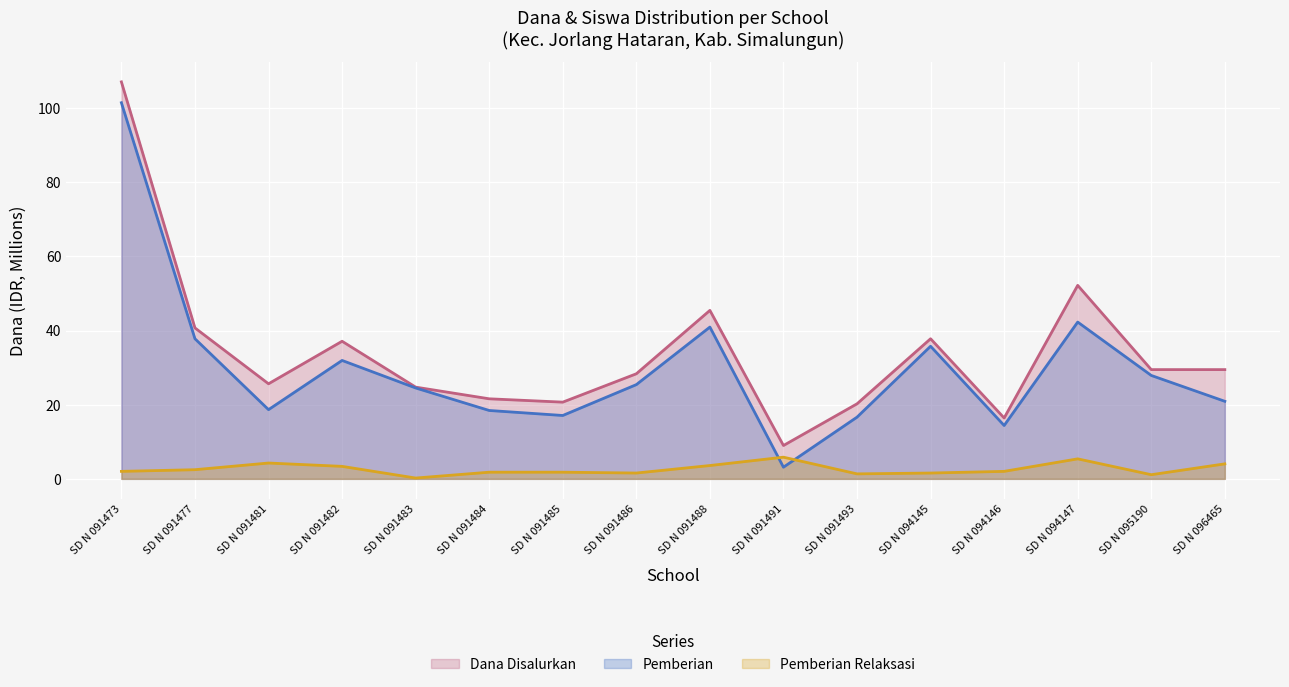

Reading left to right, what are all the values shown in this chart?

Pemberian: 101.5	37.8	18.7	31.9	24.5	18.4	17.1	25.4	41.0	3.1	16.6	35.8	14.4	42.3	27.9	20.9
Pemberian Relaksasi: 2.0	2.5	4.3	3.4	0.2	1.8	1.8	1.6	3.6	5.8	1.4	1.6	2.0	5.4	1.1	4.0
Dana Disalurkan: 107.1	40.7	25.6	37.1	24.8	21.6	20.7	28.4	45.5	9.0	20.2	37.8	16.4	52.2	29.5	29.5